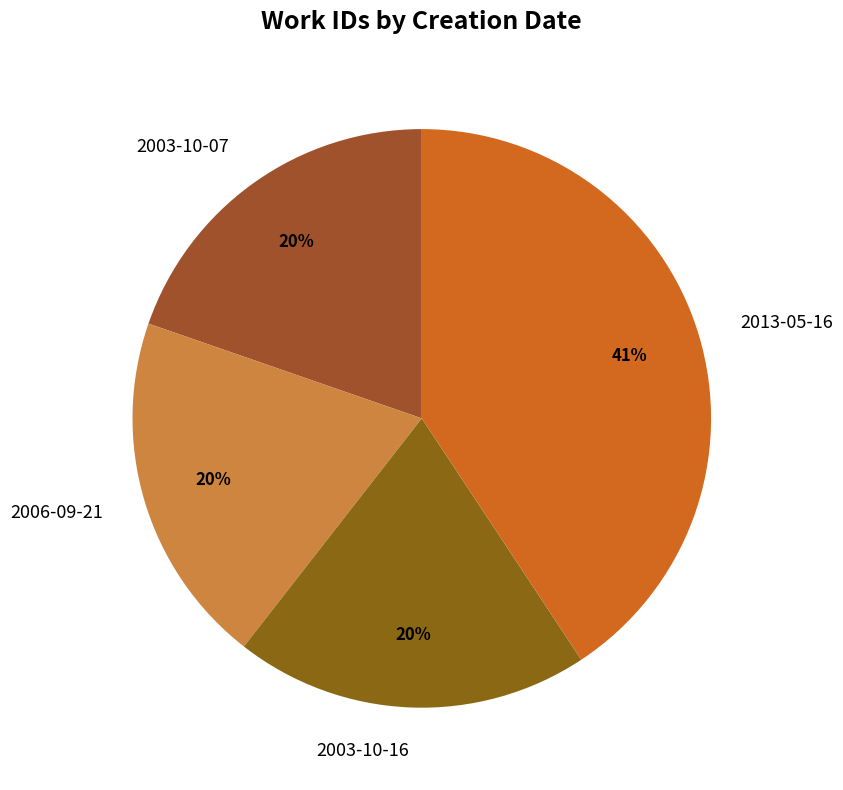

What is the largest slice in the pie chart?

2013-05-16